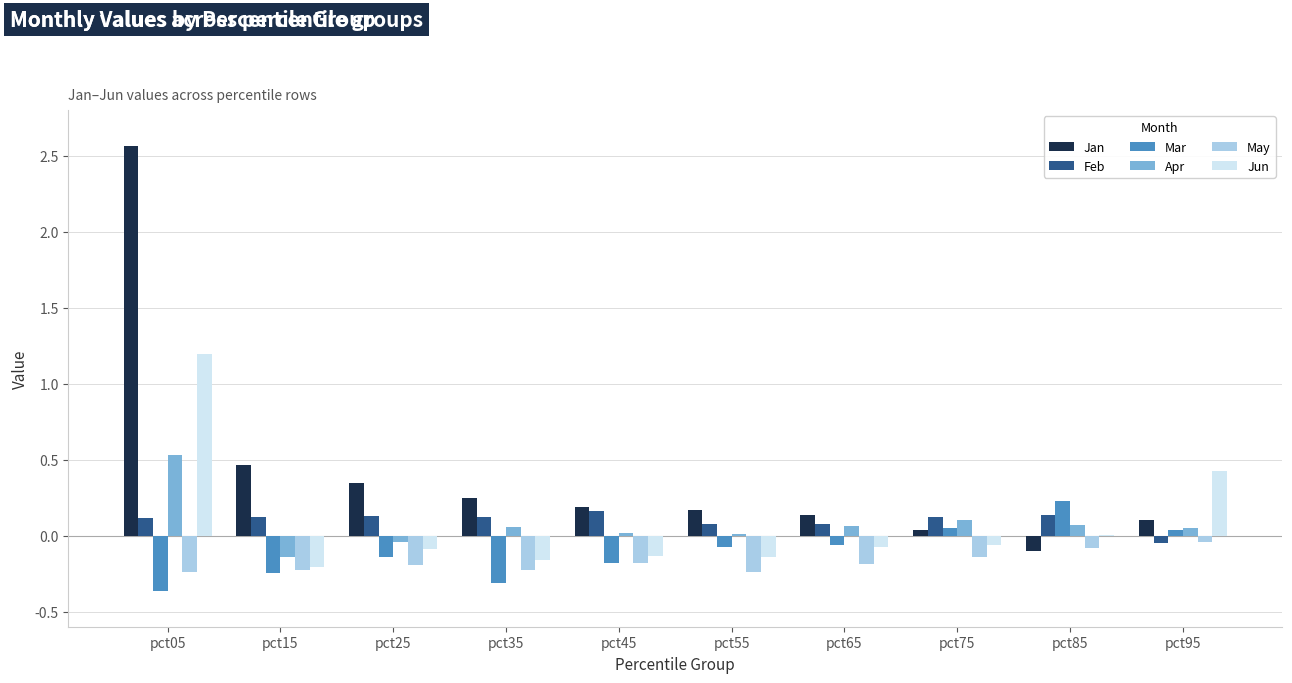

What is the average value of the Jan series?

0.4